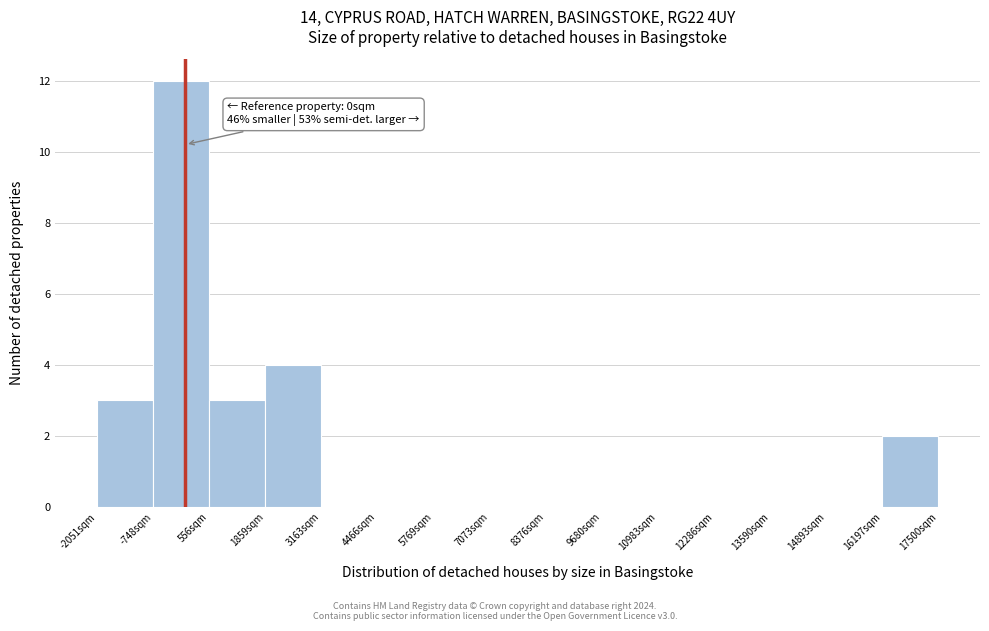

Which range on the x-axis has the tallest bar?

-800 to 600